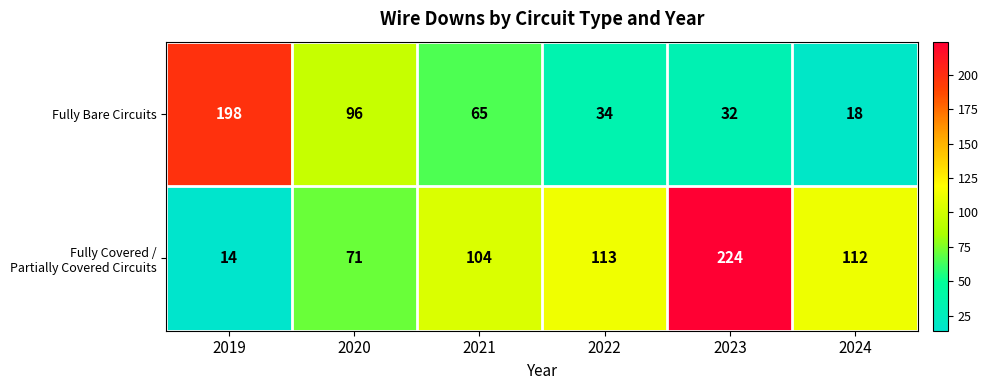

What is the difference between the maximum and minimum values in the Fully Bare Circuits series?

180